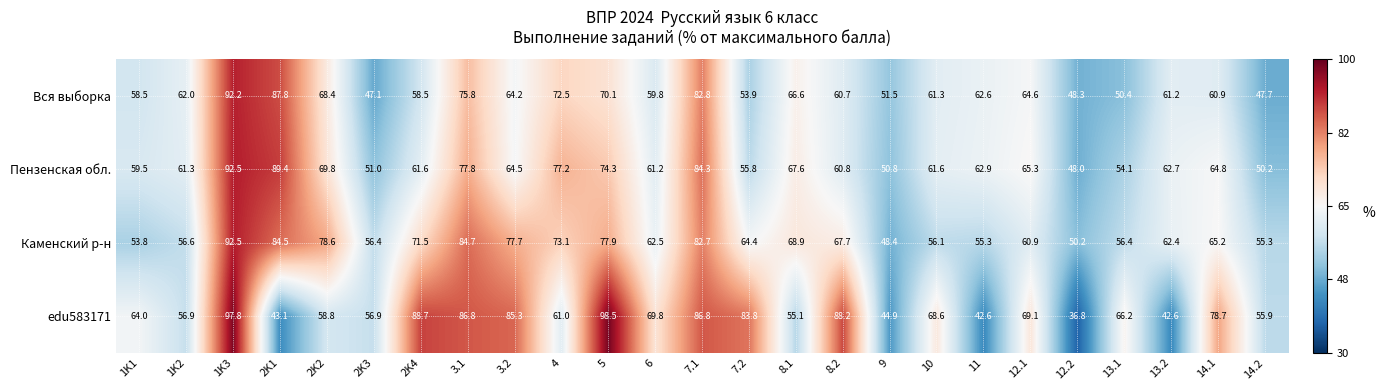

Rank the series by their average value, from lowest to highest.

Вся выборка, Пензенская обл., Каменский р-н, edu583171